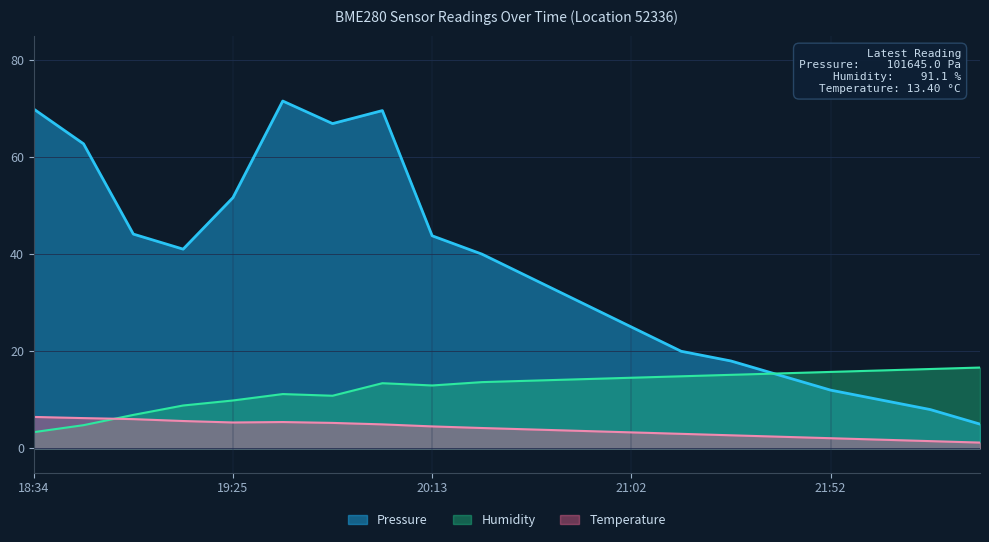

Reading left to right, extract all data points from this chart.

Pressure: 18:34=69.9	18:47=62.7	19:00=44.1	19:12=41.0	19:25=51.6	19:38=71.5	19:50=66.9	20:01=69.6	20:13=43.8	20:25=40.0	20:38=35.0	20:50=30.0	21:02=25.0	21:15=20.0	21:27=18.0	21:40=15.0	21:52=12.0	22:04=10.0	22:17=8.0	22:30=5.0
Humidity: 18:34=3.3	18:47=4.8	19:00=6.9	19:12=8.8	19:25=9.9	19:38=11.2	19:50=10.8	20:01=13.4	20:13=13.0	20:25=13.6	20:38=13.9	20:50=14.2	21:02=14.6	21:15=14.9	21:27=15.1	21:40=15.4	21:52=15.8	22:04=16.1	22:17=16.4	22:30=16.6
Temperature: 18:34=6.5	18:47=6.2	19:00=6.0	19:12=5.6	19:25=5.3	19:38=5.4	19:50=5.2	20:01=5.0	20:13=4.5	20:25=4.2	20:38=3.9	20:50=3.6	21:02=3.3	21:15=3.0	21:27=2.7	21:40=2.4	21:52=2.1	22:04=1.8	22:17=1.5	22:30=1.2